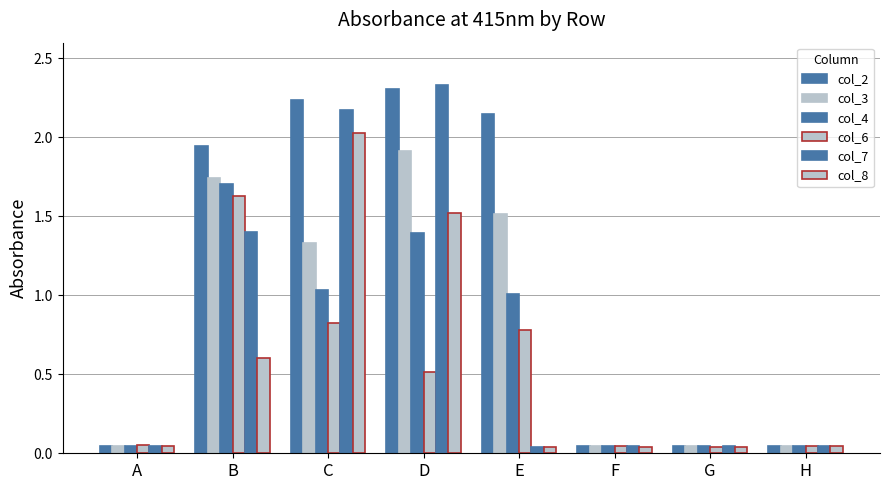

Reading right to left, extract all data points from this chart.

col_2: 0.0	0.0	0.0	2.1	2.3	2.2	1.9	0.0
col_3: 0.0	0.0	0.0	1.5	1.9	1.3	1.7	0.0
col_4: 0.0	0.0	0.0	1.0	1.4	1.0	1.7	0.0
col_6: 0.0	0.0	0.0	0.8	0.5	0.8	1.6	0.1
col_7: 0.0	0.0	0.0	0.0	2.3	2.2	1.4	0.0
col_8: 0.0	0.0	0.0	0.0	1.5	2.0	0.6	0.0